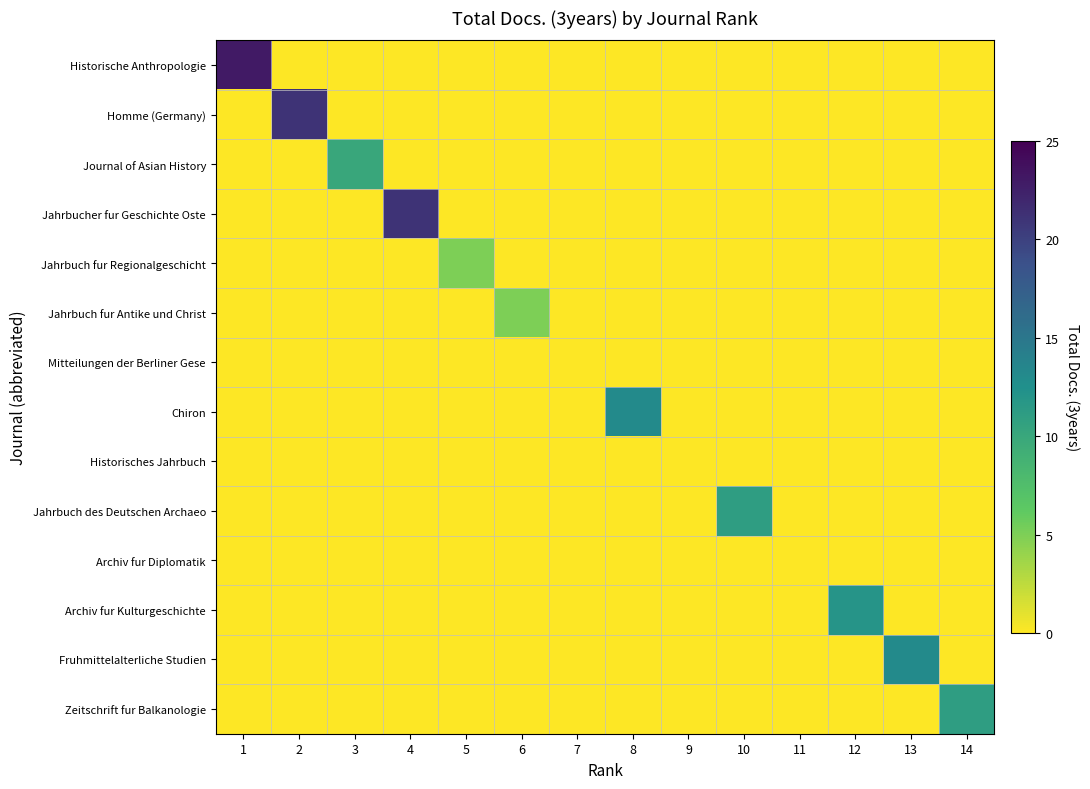

Count the number of data series in this chart.

14